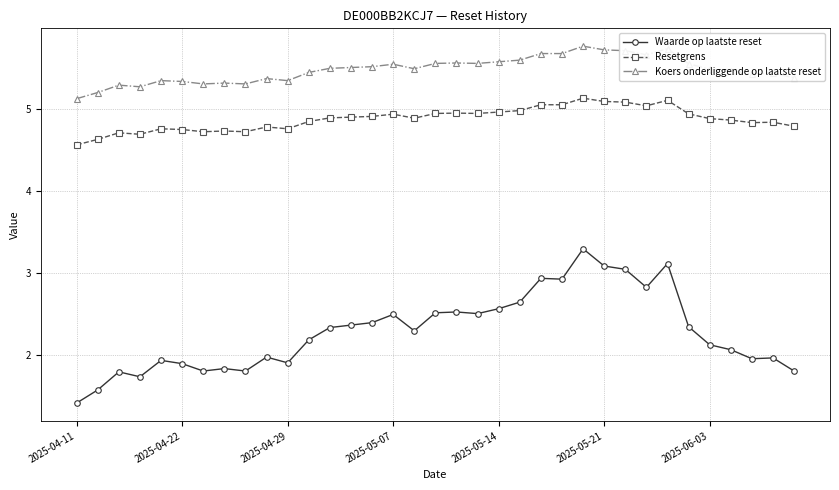

True or false: Waarde op laatste reset has more than 1 points higher than both neighbors.

True